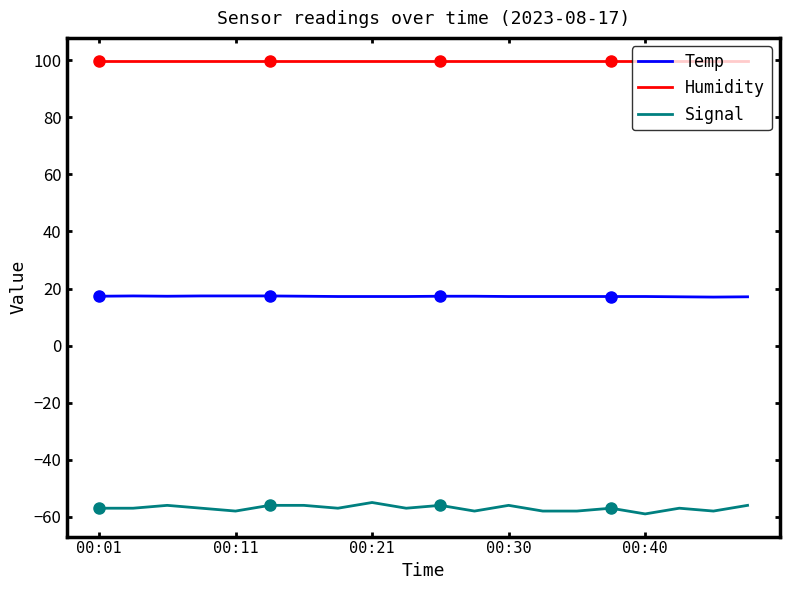

True or false: Signal and Humidity cross at least once.

False